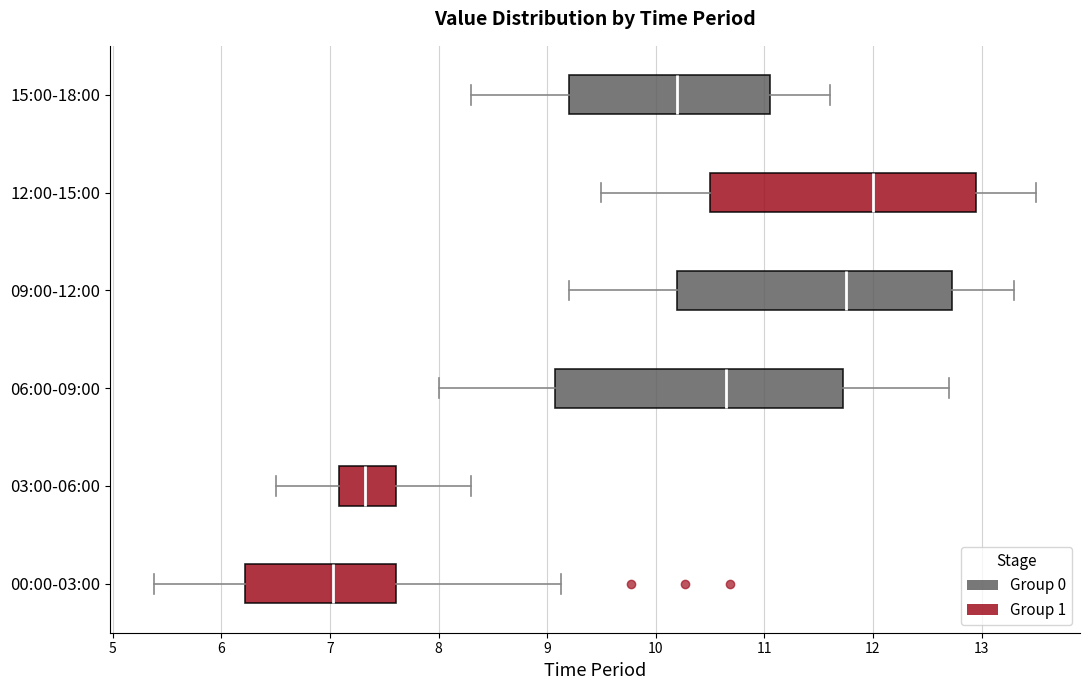

Reading bottom to top, read every box against the x-axis: the position of its median line, the range the box covers, and the ends of its whiskers. The values are not printed on the chart, so give them approximately, as read against the axis.

00:00-03:00: median 7.0, box 6.2 to 7.6, whiskers 5.4 to 9.1
03:00-06:00: median 7.3, box 7.1 to 7.6, whiskers 6.5 to 8.3
06:00-09:00: median 10.7, box 9.1 to 11.7, whiskers 8.0 to 12.7
09:00-12:00: median 11.8, box 10.2 to 12.7, whiskers 9.2 to 13.3
12:00-15:00: median 12.0, box 10.5 to 13.0, whiskers 9.5 to 13.5
15:00-18:00: median 10.2, box 9.2 to 11.1, whiskers 8.3 to 11.6